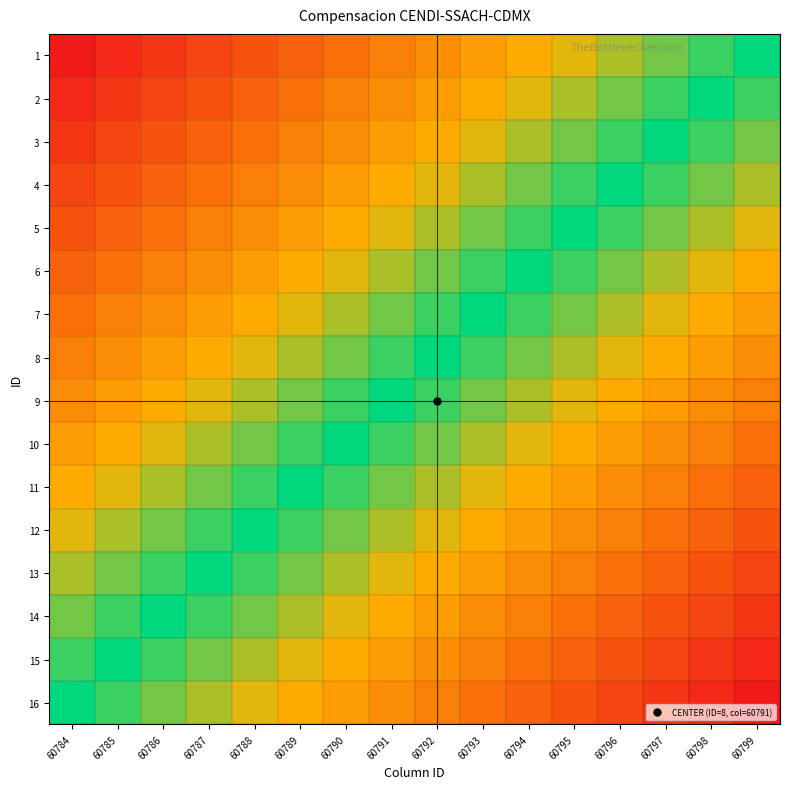

At which category does the chart reach its peak across all series?

60799